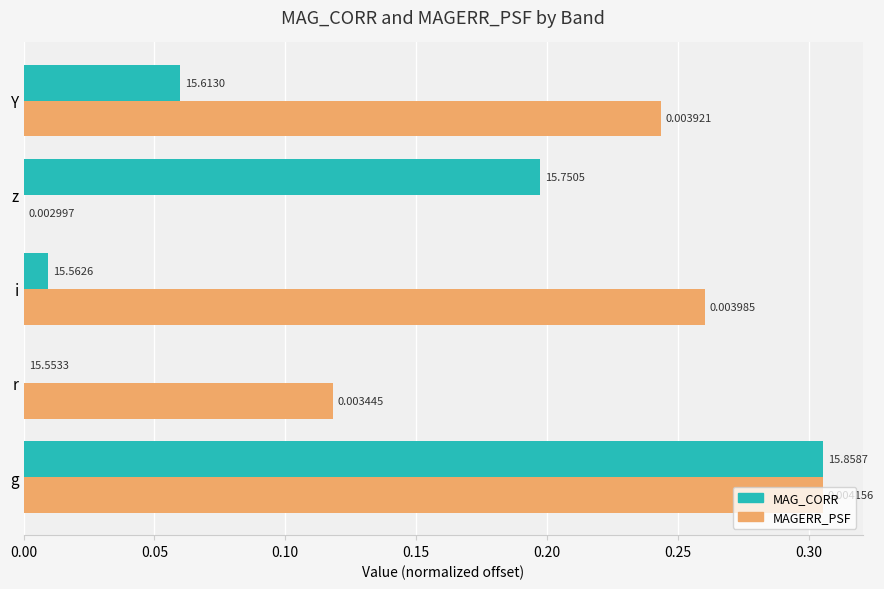

How many data points in MAGERR_PSF are above 0?

4